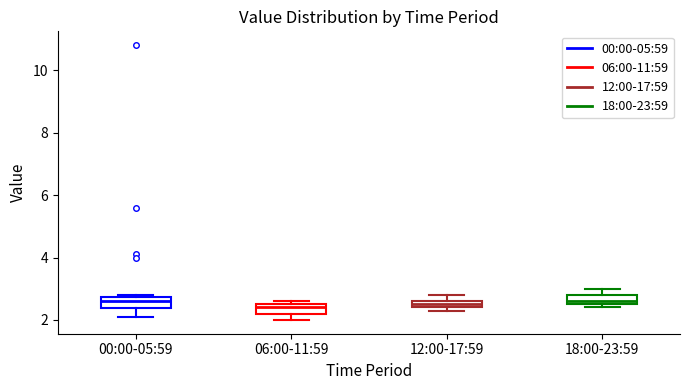

Where does the upper whisker of the box for 18:00-23:59 end on the y-axis? The values are not printed on the chart, so give them approximately, as read against the axis.

3.0